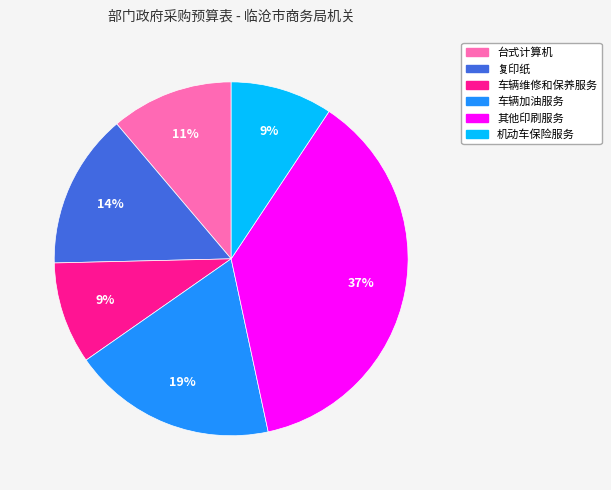

To the nearest percent, what is the difference between the largest and smallest slice percentages?

28%